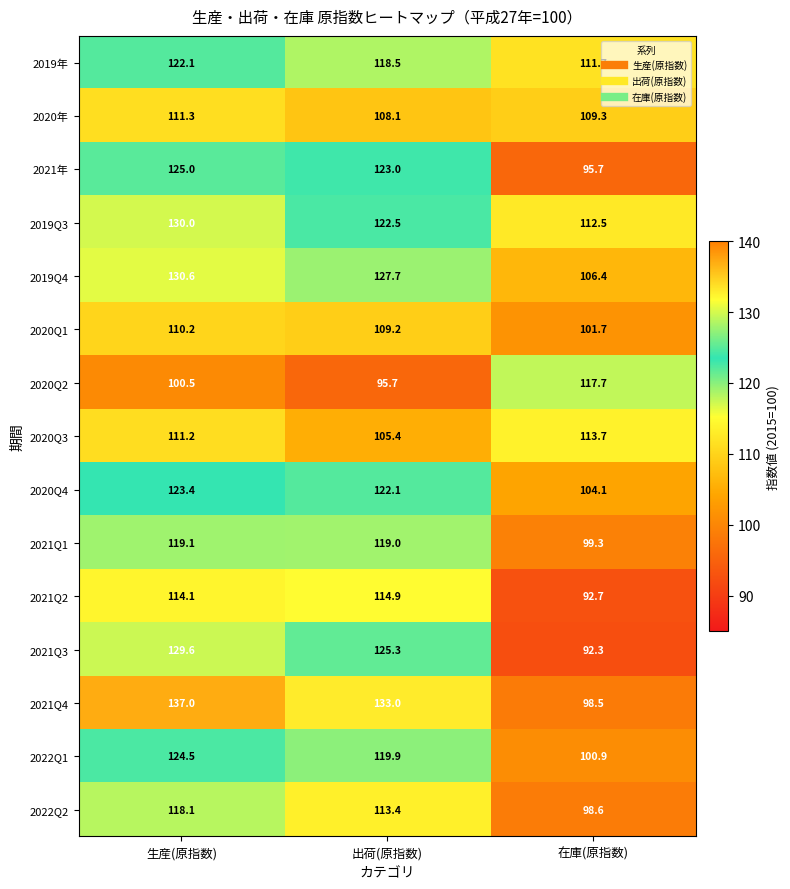

Rank the series by their maximum value, from lowest to highest.

2020Q1, 2020年, 2020Q3, 2021Q2, 2020Q2, 2022Q2, 2021Q1, 2019年, 2020Q4, 2022Q1, 2021年, 2021Q3, 2019Q3, 2019Q4, 2021Q4